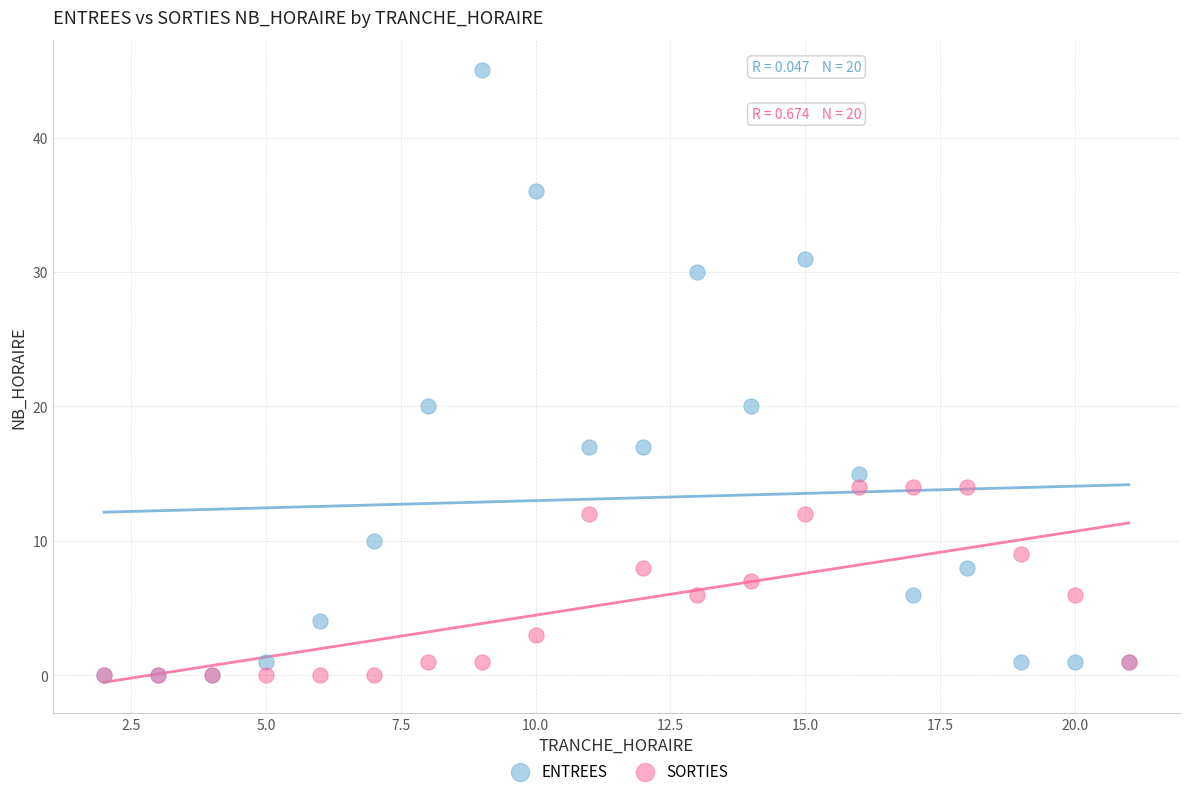

Which series has the largest Y range (max minus min)?

ENTREES